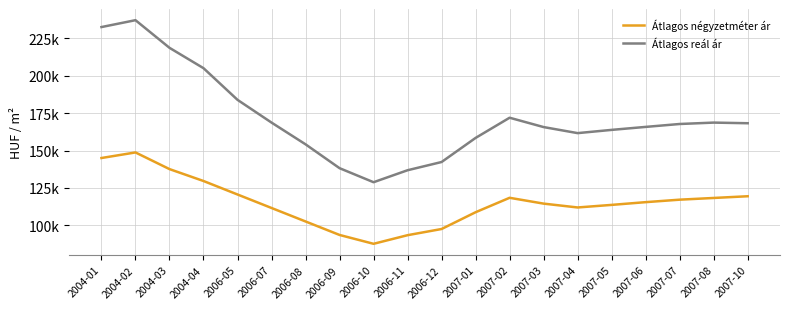

What are all the series names shown in the legend?

Átlagos négyzetméter ár, Átlagos reál ár